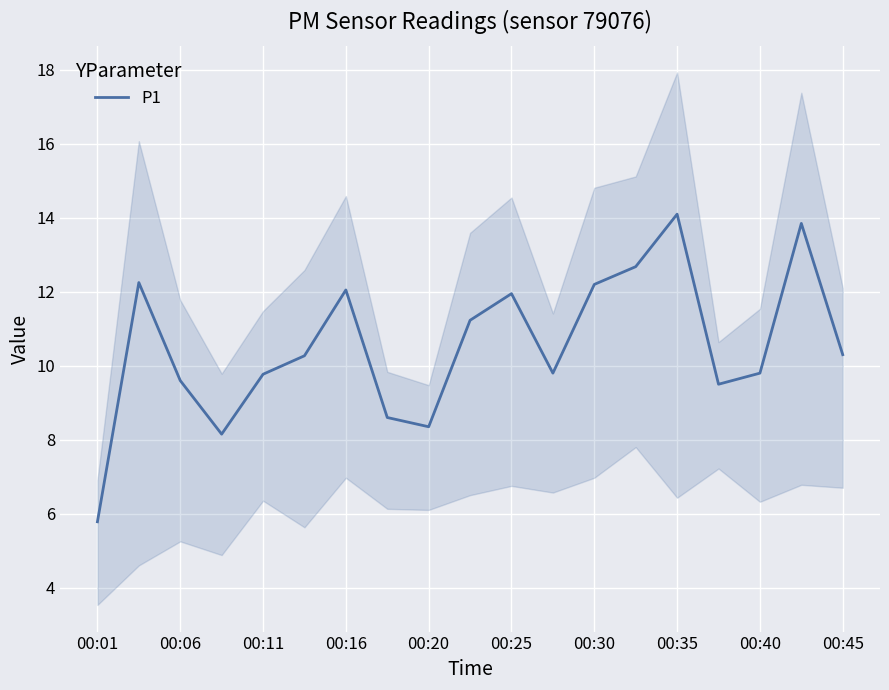

Is it true that P1 equals 2.6 at 00:01?

False